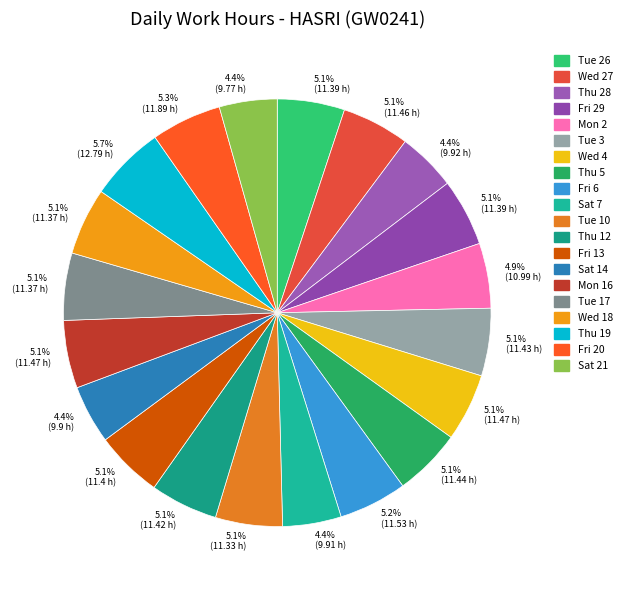

Which category has the smallest portion of the pie?

Sat 21